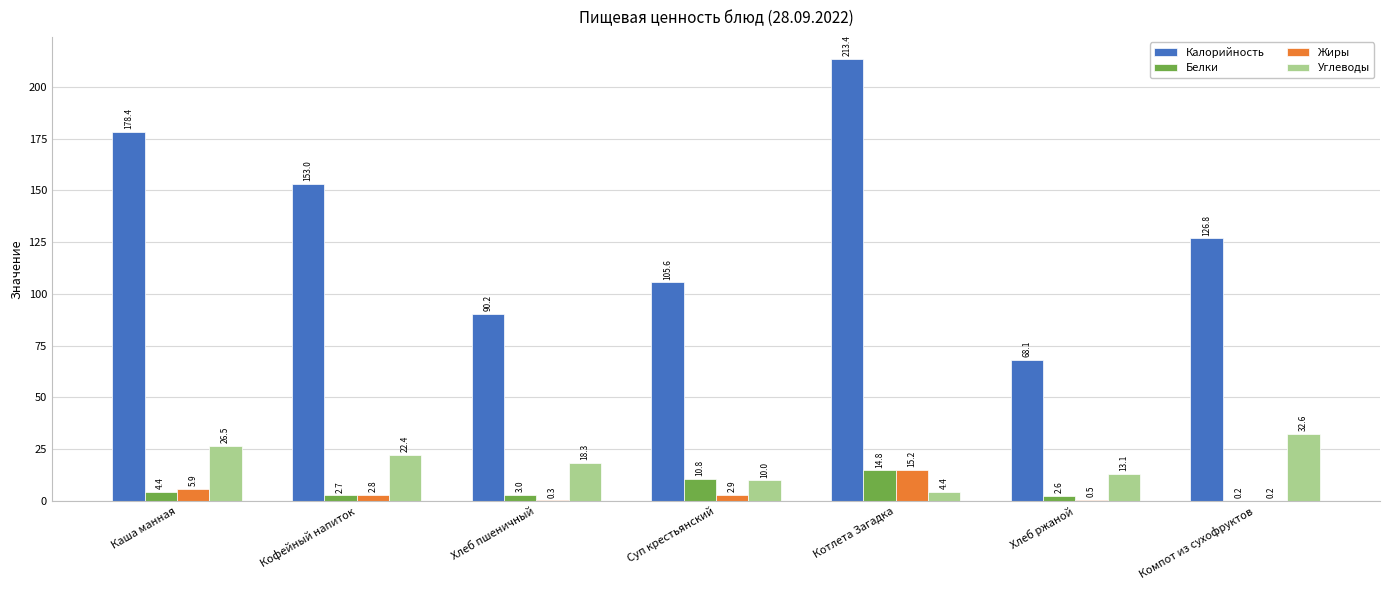

Which series has the widest spread of values?

Калорийность